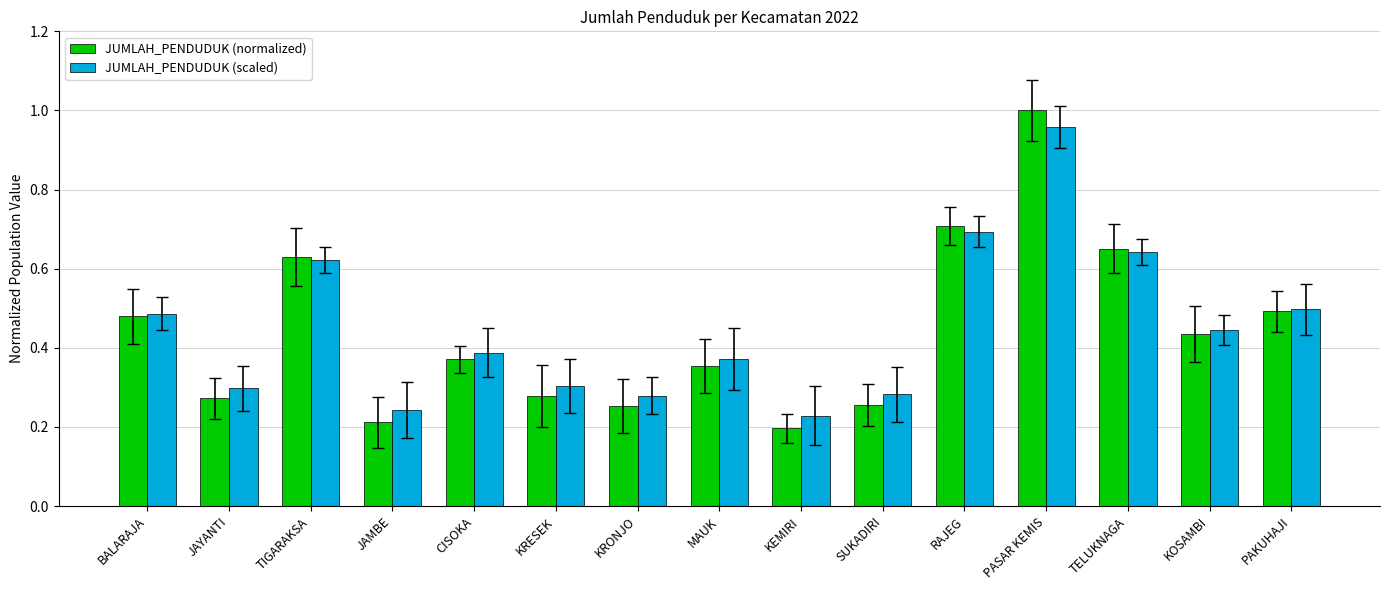

What are all the series names shown in the legend?

JUMLAH_PENDUDUK (normalized), JUMLAH_PENDUDUK (scaled)